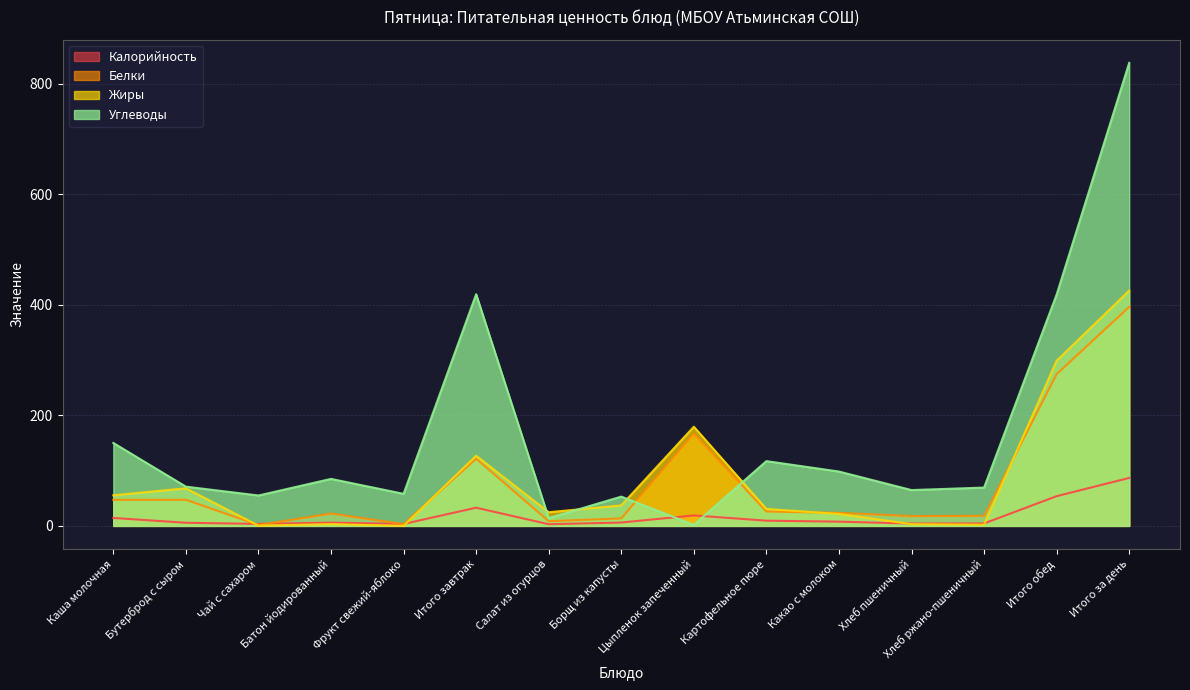

Which series changed the most between Хлеб ржано-пшеничный and Итого за день?

Углеводы